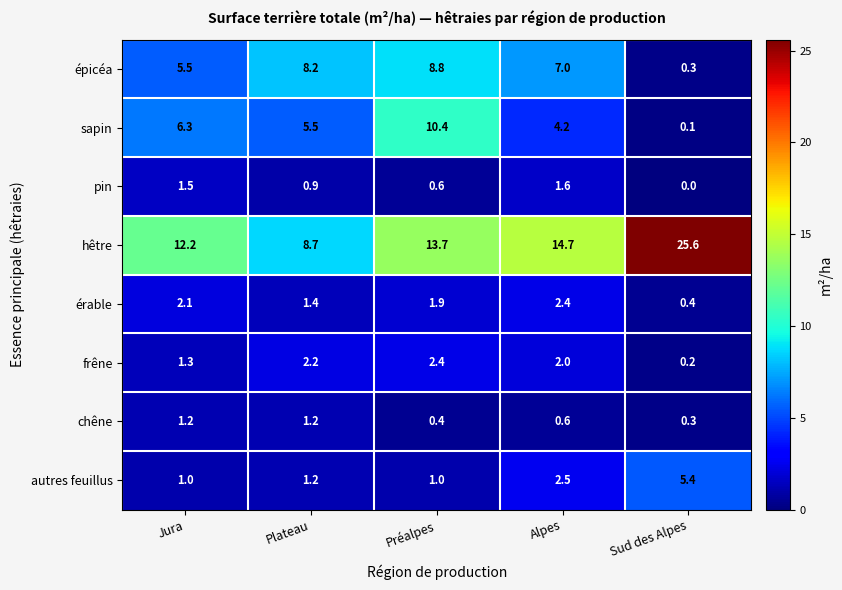

At which category is the sum across all series the highest?

Préalpes